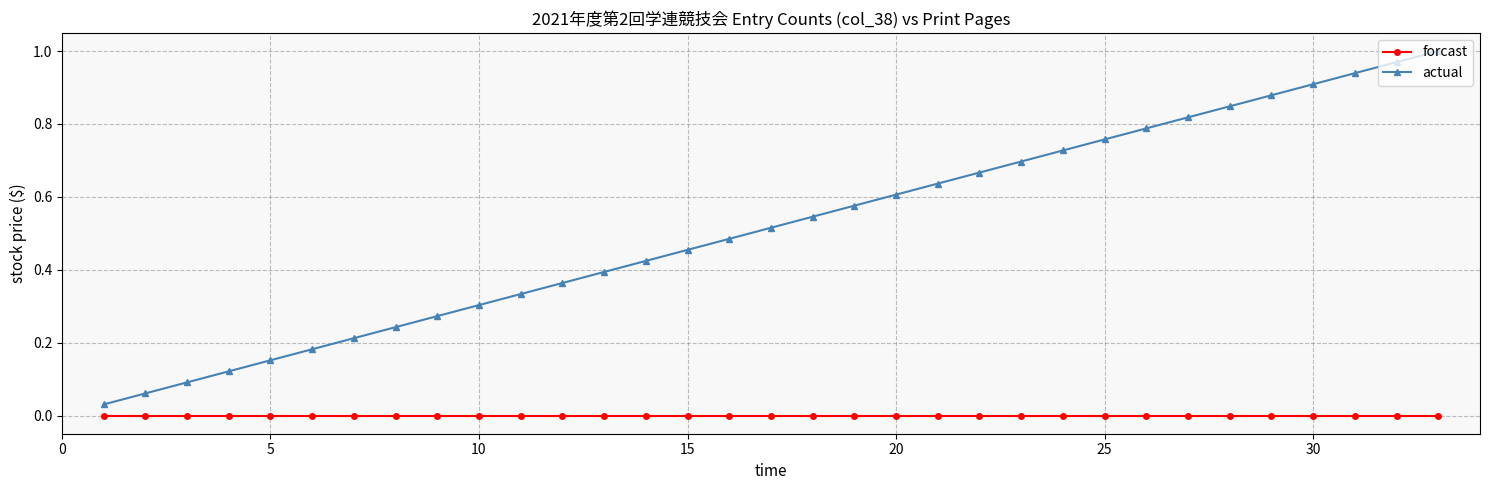

Which series has the widest spread of values?

actual